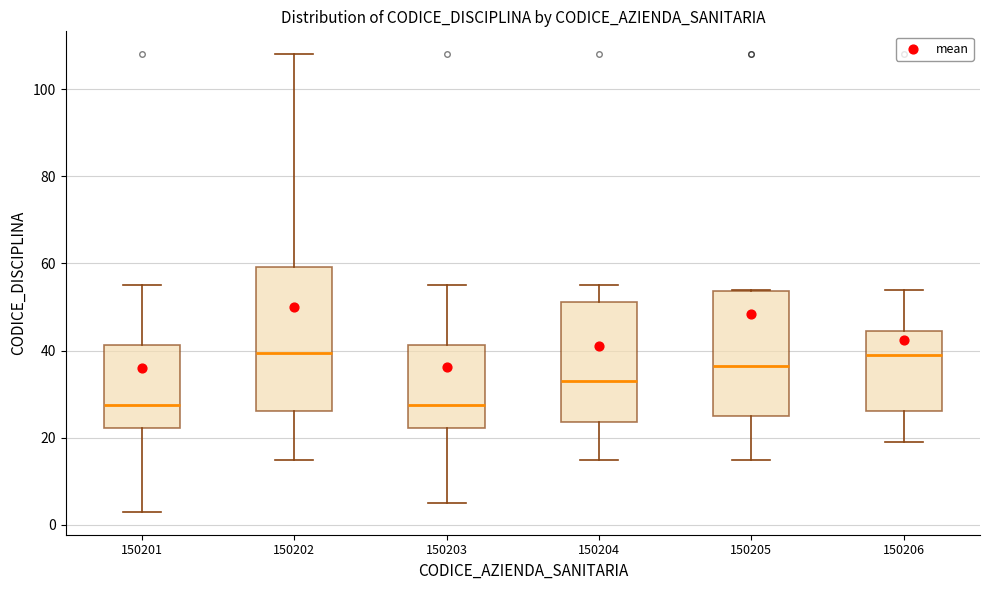

Reading left to right, transcribe this box plot: for each box, give where its median line is, the range the box spans, and where its two whiskers end, as read against the y-axis. The values are not printed on the chart, so give them approximately, as read against the axis.

150201: median 28, box 22 to 42, whiskers 4 to 56
150202: median 40, box 26 to 60, whiskers 16 to 108
150203: median 28, box 22 to 42, whiskers 6 to 56
150204: median 34, box 24 to 52, whiskers 16 to 56
150205: median 36, box 26 to 54, whiskers 16 to 54
150206: median 40, box 26 to 44, whiskers 20 to 54